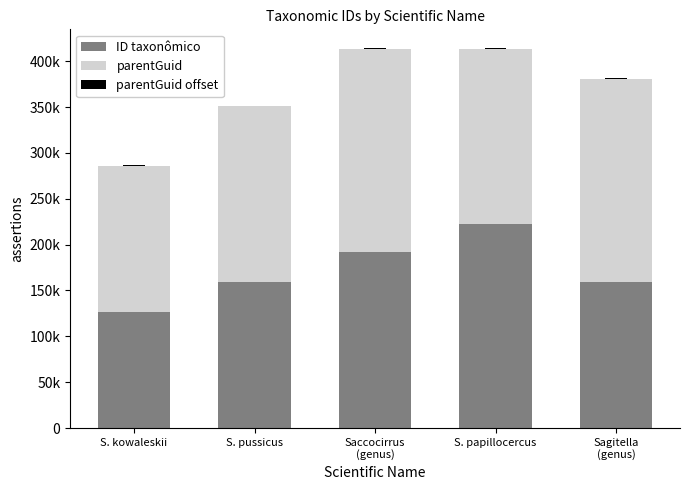

What is the maximum value for ID taxonômico?

222015